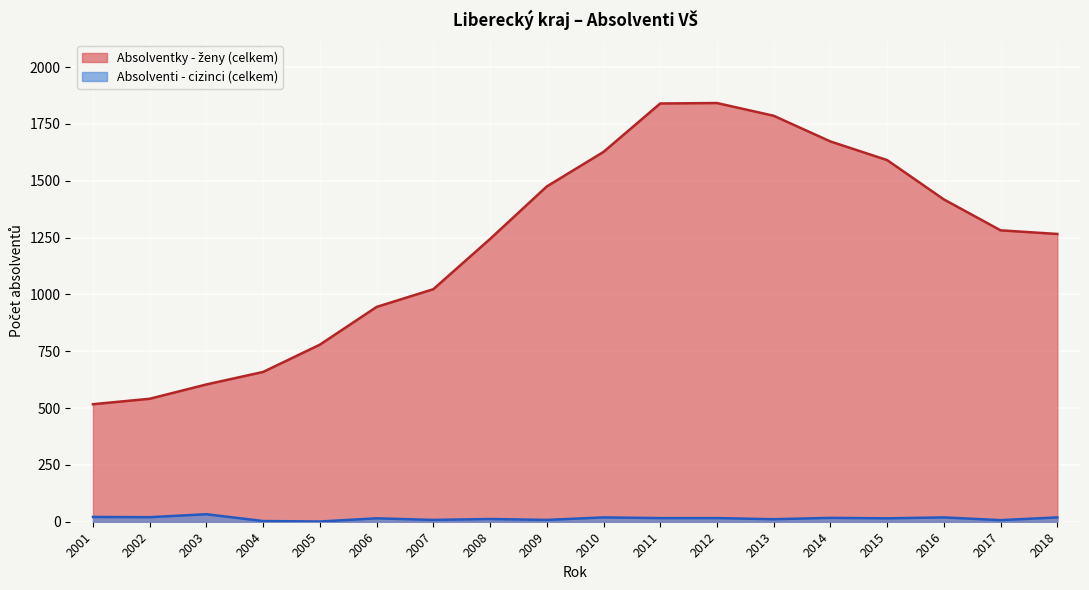

At which label does Absolventky - ženy (celkem) reach its peak?

2012